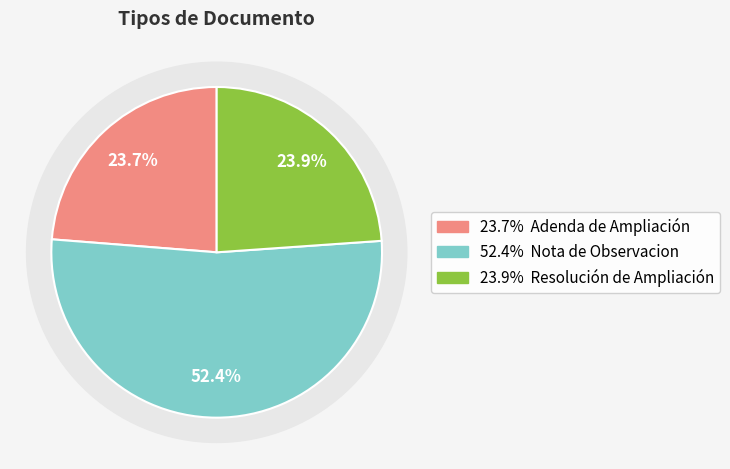

Rank the categories by value from lowest to highest.

Adenda de Ampliación, Resolución de Ampliación, Nota de Observacion